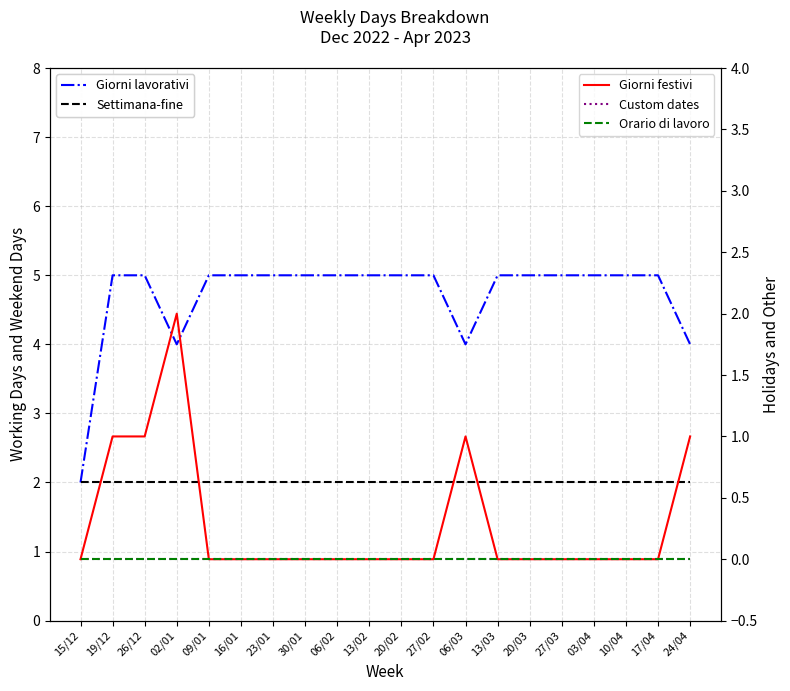

True or false: Custom dates and Giorni festivi intersect in this chart.

False